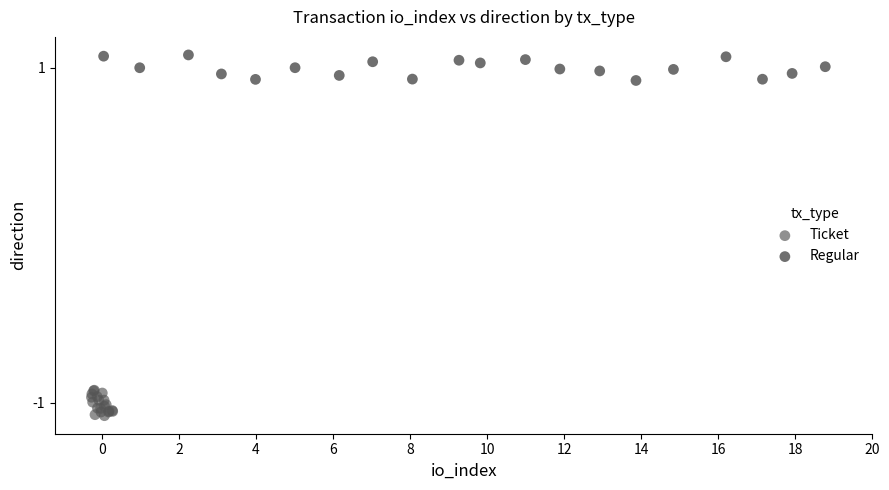

Which series reaches the minimum Y coordinate?

Ticket